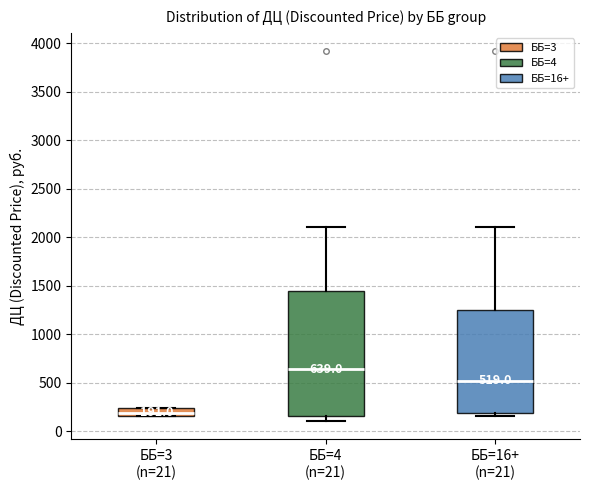

Which box has the lowest median line?

ББ=3 (n=21)